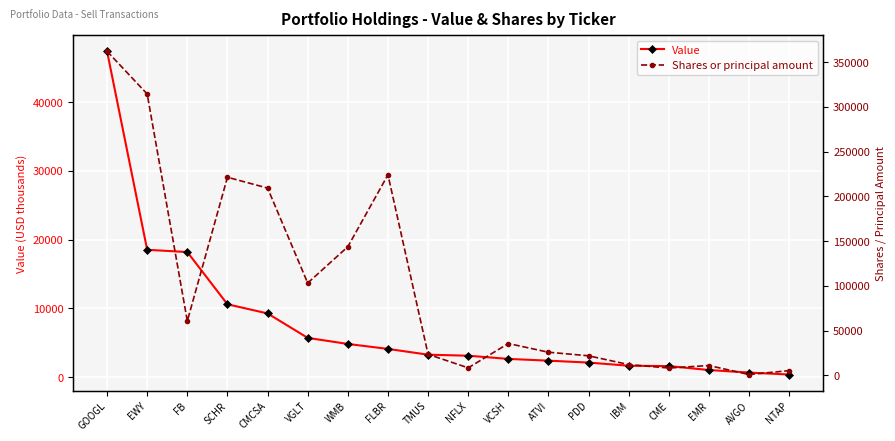

What is the difference between the maximum and minimum values in the Value series?

46982